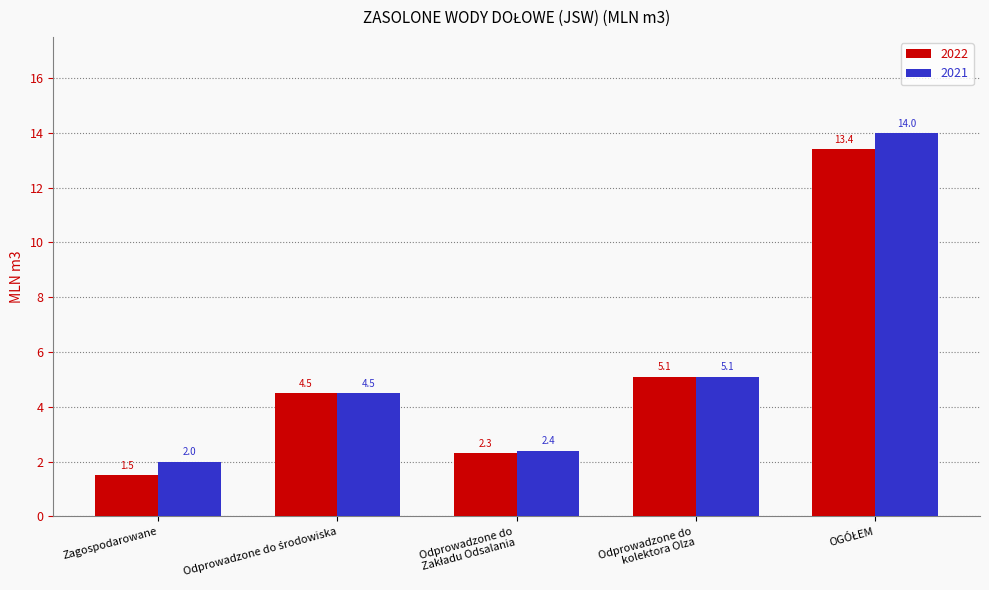

How many values in the 2021 series exceed 4?

3